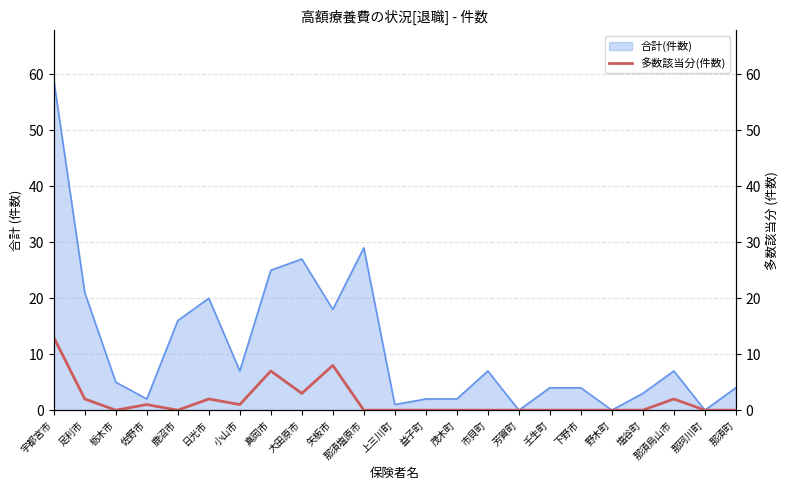

True or false: the data has more than 1 interior local peaks.

True